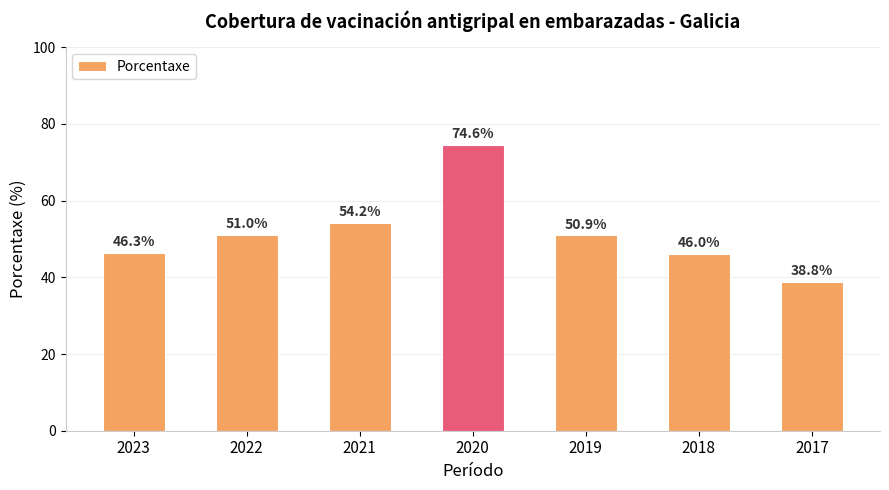

Reading left to right, what are all the values shown in this chart?

2023=46.3	2022=51.0	2021=54.2	2020=74.6	2019=50.9	2018=46.0	2017=38.8